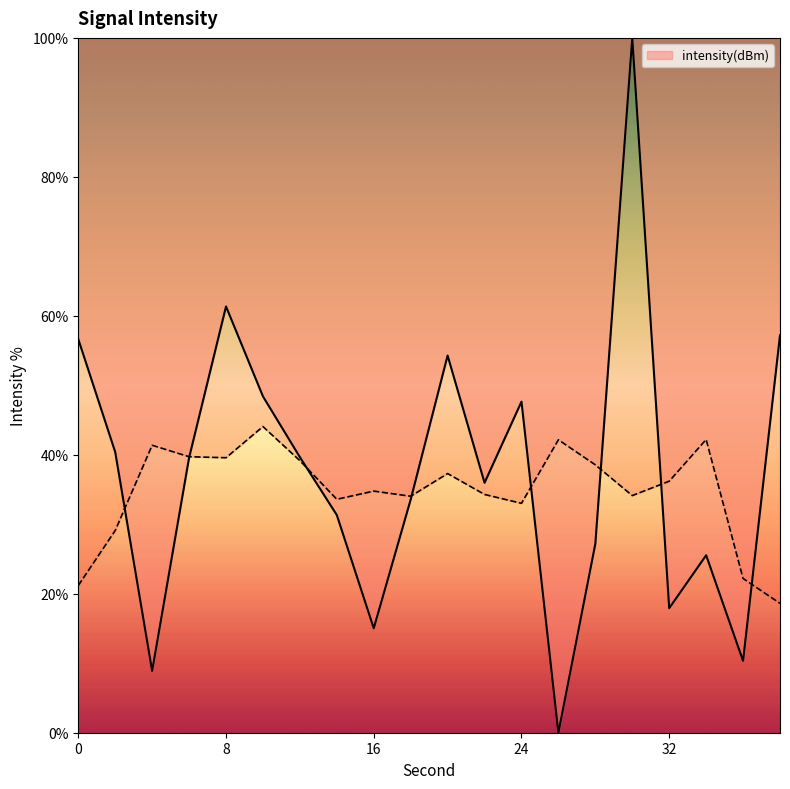

List the labels in order of value, largest first.

30, 8, 38, 0, 20, 10, 24, 2, 12, 6, 22, 18, 14, 28, 34, 32, 16, 36, 4, 26